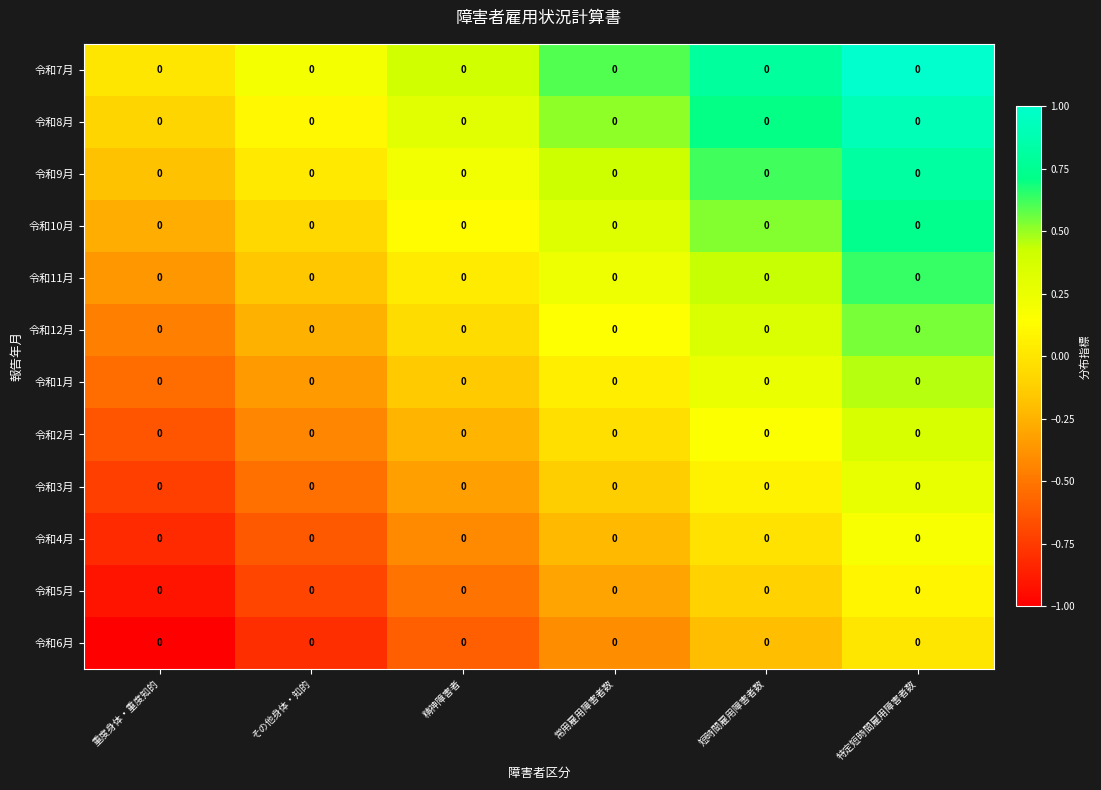

Is the value of 令和11月 at 重度身体・重度知的 greater than the value of 令和7月 at 重度身体・重度知的?

No